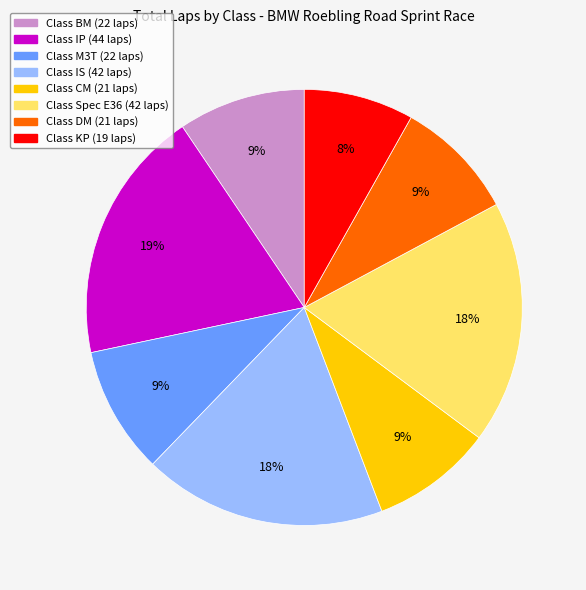

To the nearest percent, what is the difference between the largest and smallest slice percentages?

11%